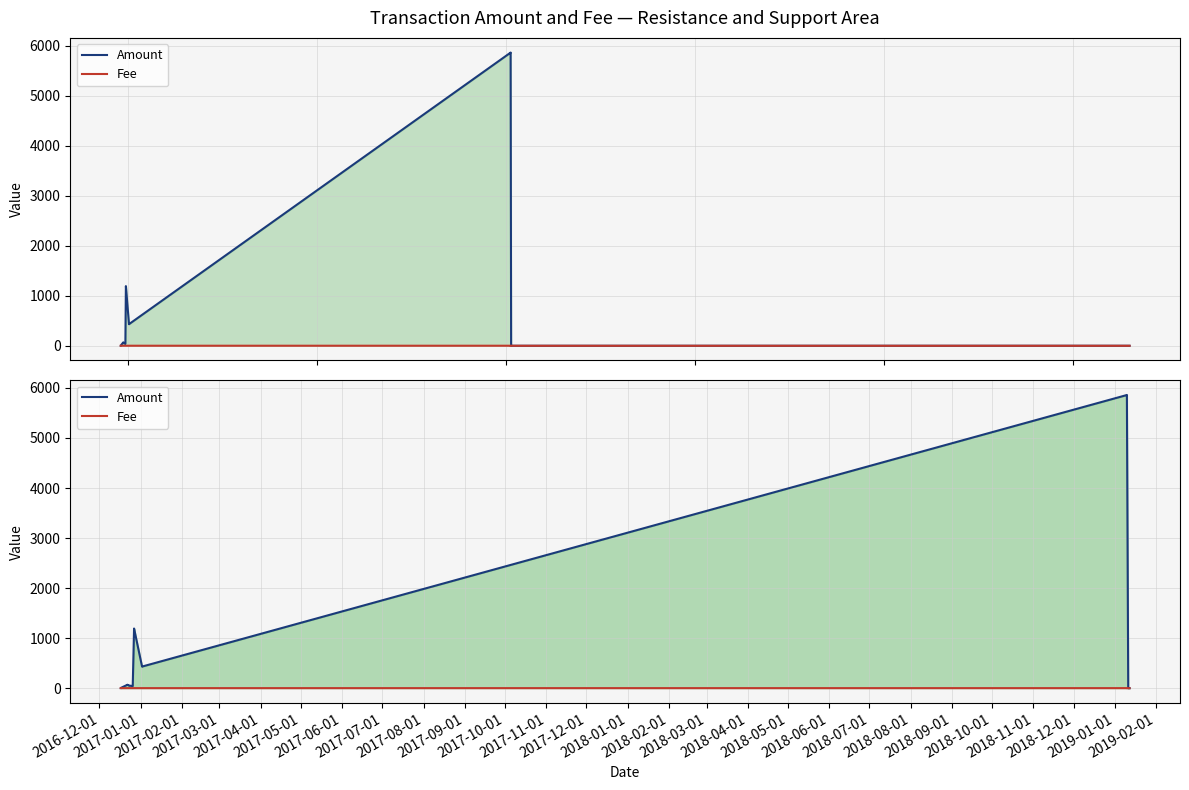

Reading right to left, what are all the values shown in this chart?

Amount: 0.0	0.0	5860.0	5859.0	432.0	431.0	1192.0	1191.0	43.0	42.0	46.0	45.0	55.0	54.0	69.0	68.0	4.0	3.0
Fee: 0.0	0.1	0.1	1.0	1.0	1.0	1.0	1.0	1.0	1.0	1.0	1.0	1.0	1.0	1.0	1.0	1.0	1.0